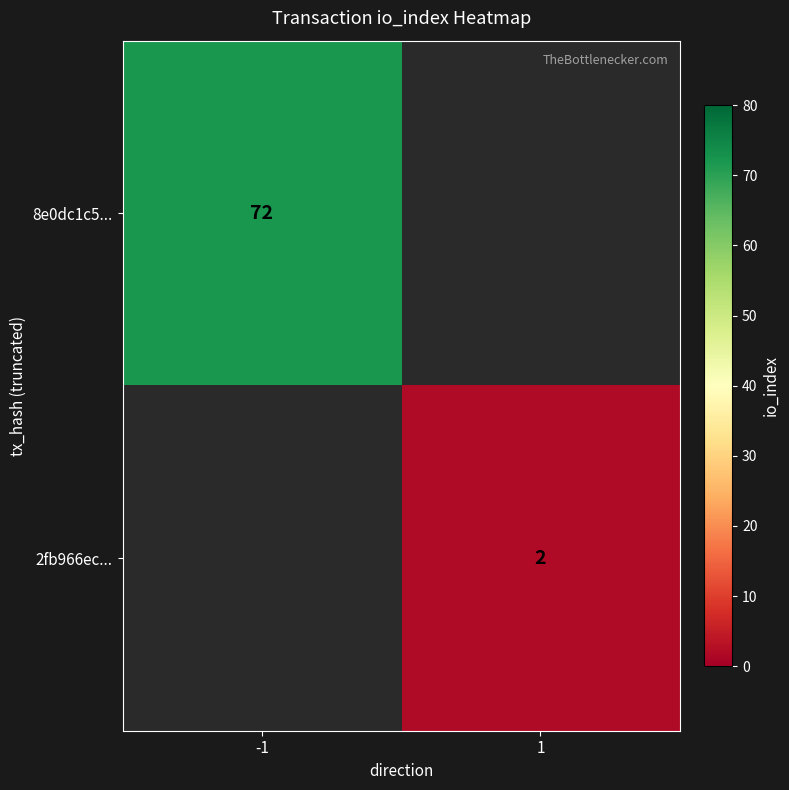

The 2fb966ec... series shows 3 at 1. True or false?

False